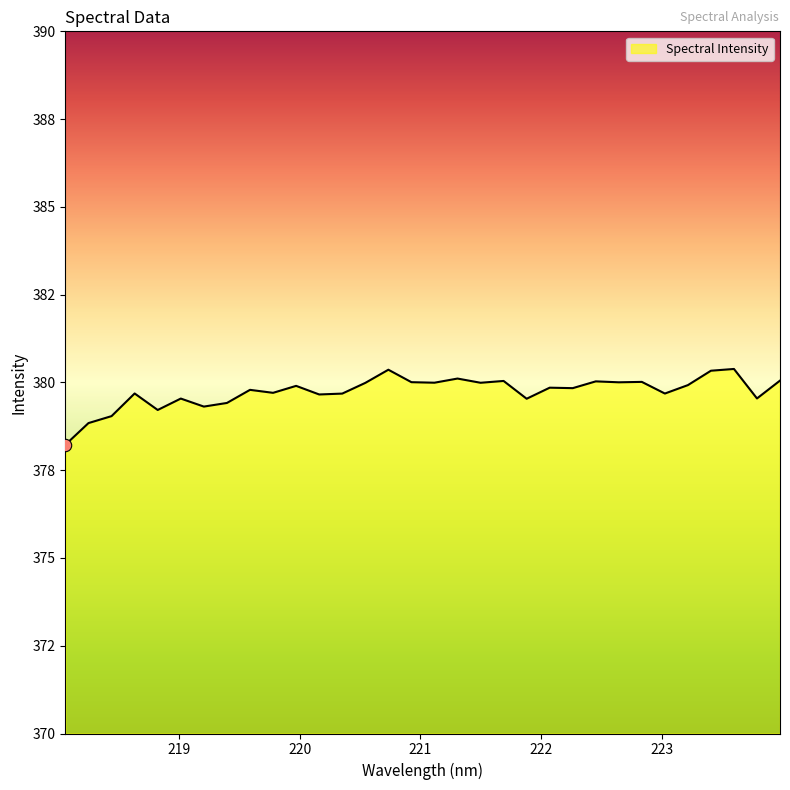

Is this an area chart (filled region under the line)?

Yes